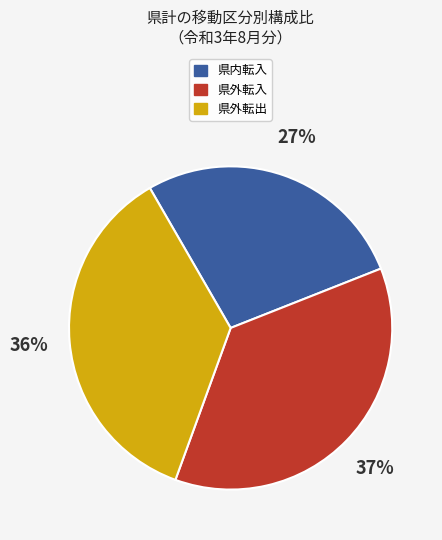

To the nearest percent, what is the average slice percentage?

33%